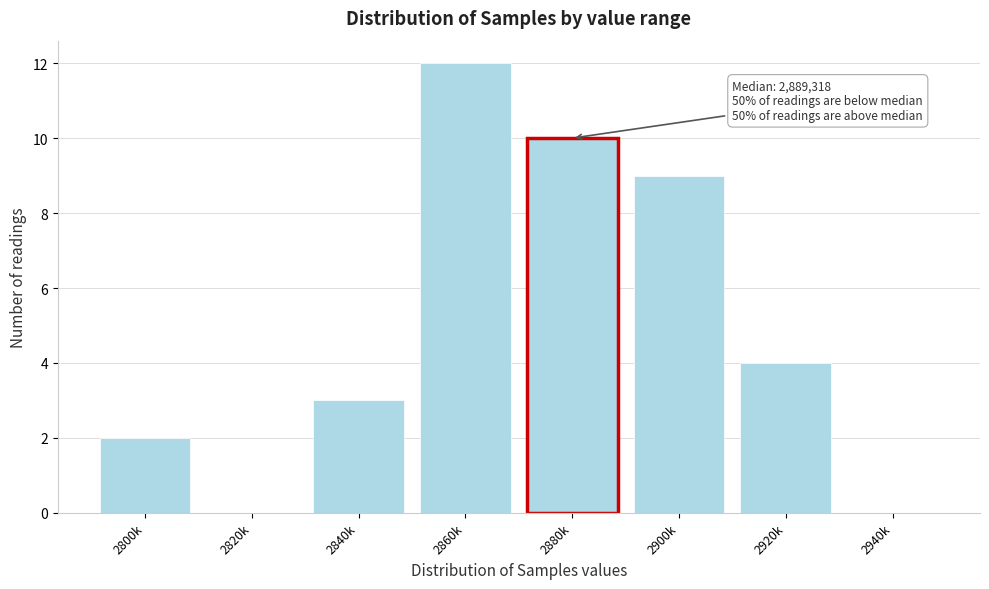

Reading left to right, list all the values displayed in this chart.

2800k=2	2820k=0	2840k=3	2860k=12	2880k=10	2900k=9	2920k=4	2940k=0